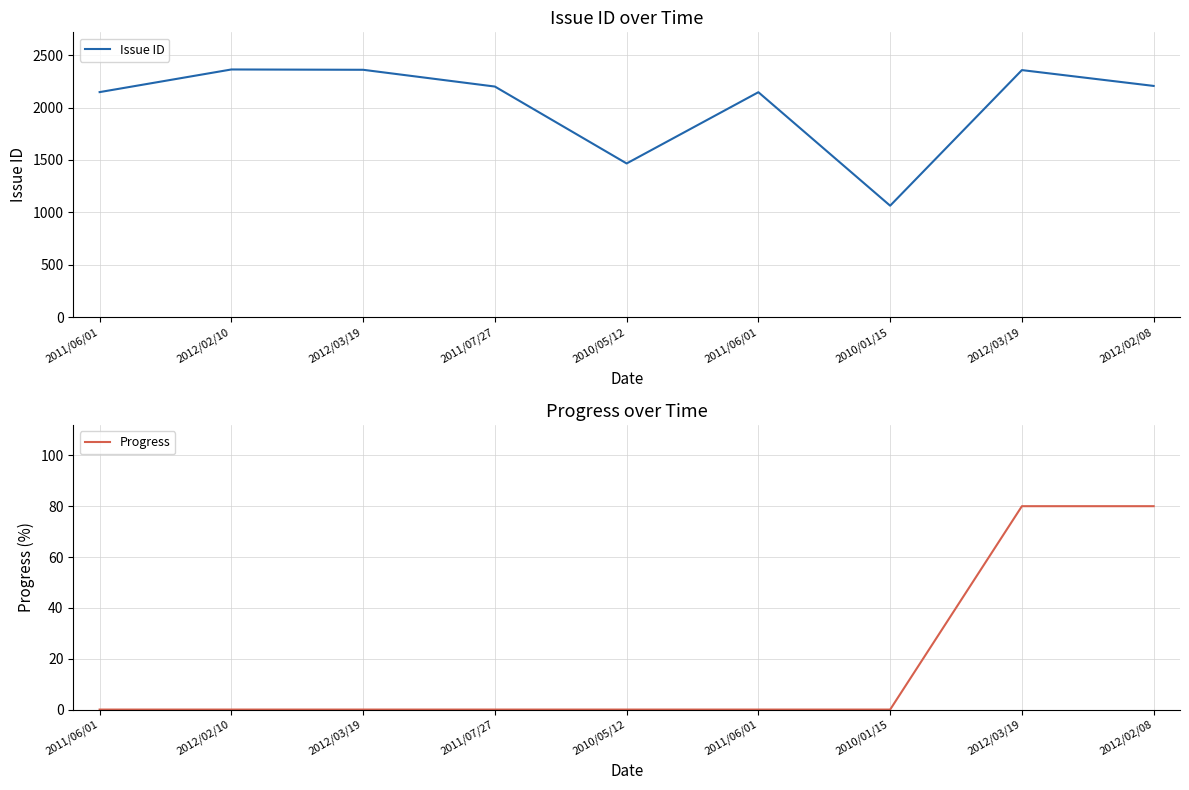

The value of Progress at 2011/06/01 is 35. True or false?

False